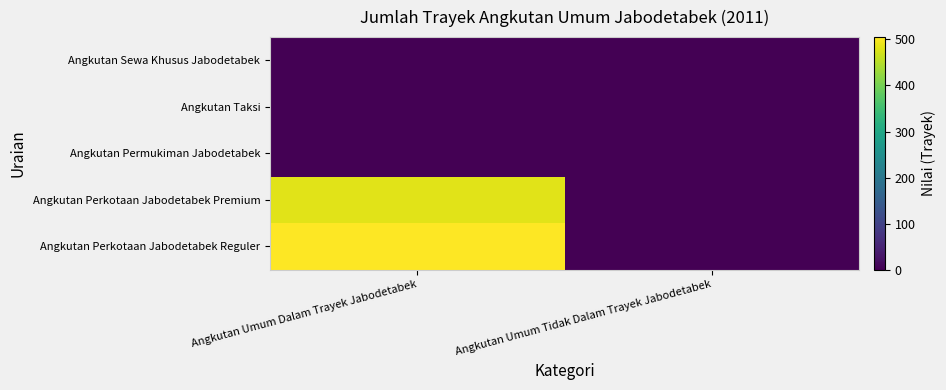

At which category is the sum across all series the highest?

Angkutan Umum Dalam Trayek Jabodetabek